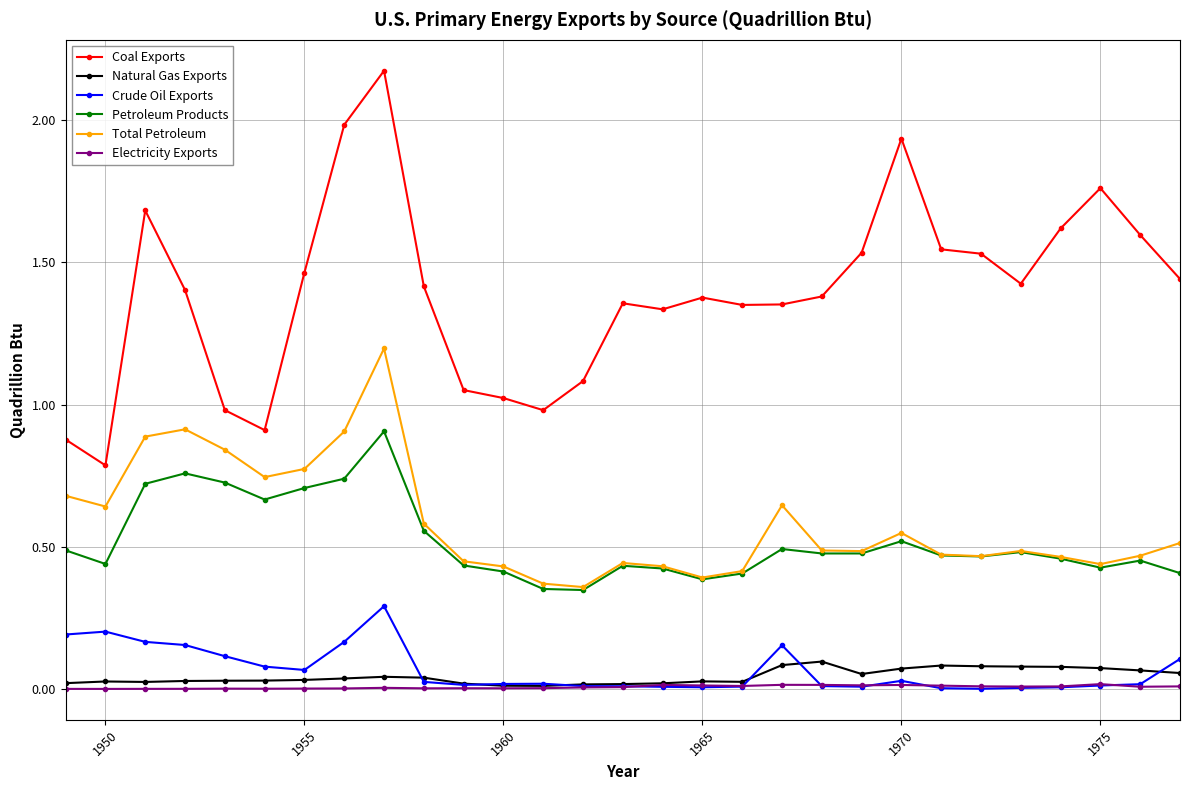

What is the highest value of the Petroleum Products series?

0.9